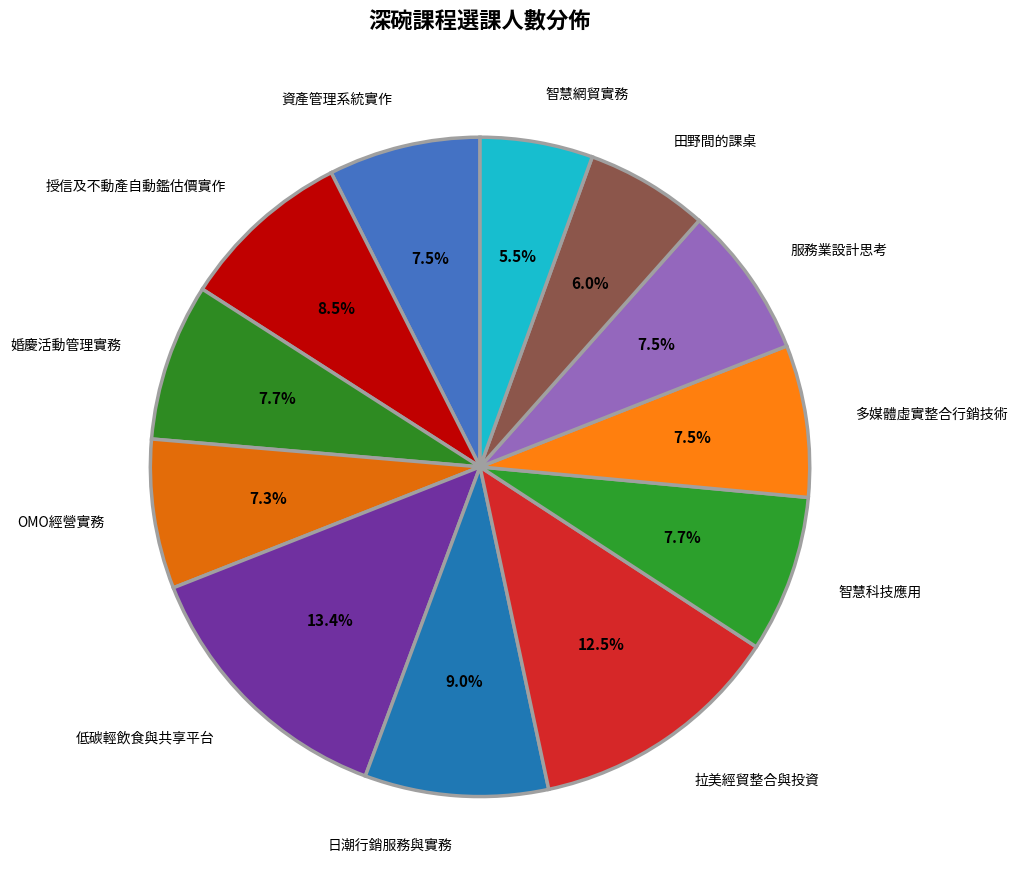

Which slice is the largest?

低碳輕飲食與共享平台